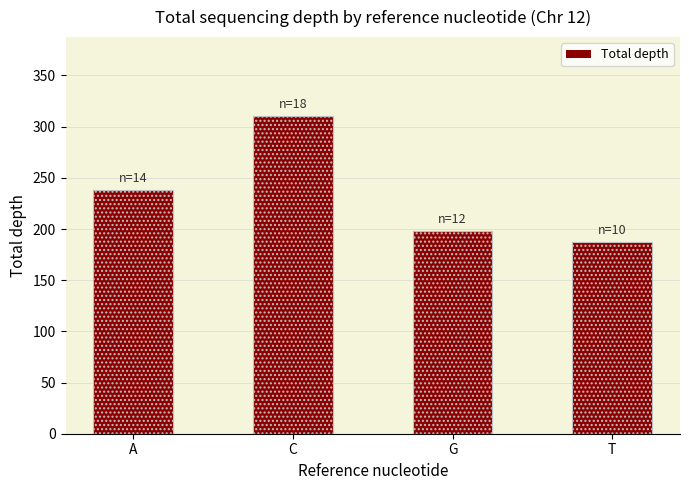

Which label corresponds to the smallest value in the chart?

T